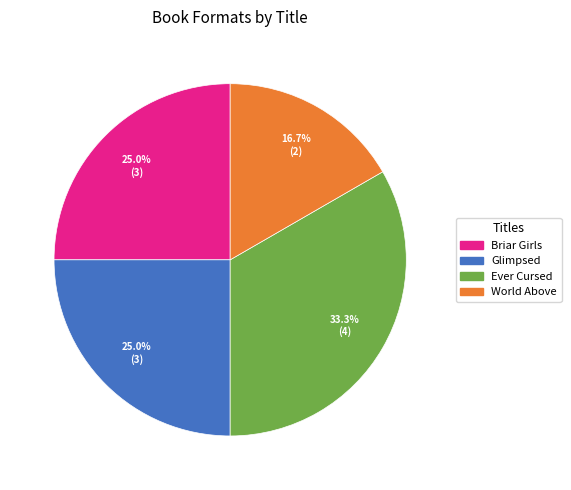

What portion of the pie excludes Ever Cursed?

66.7%